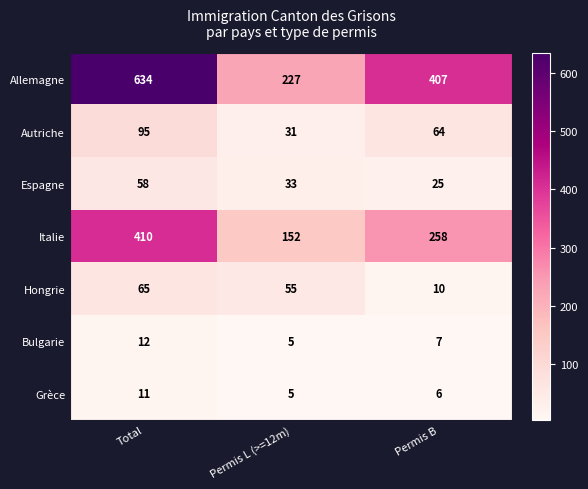

At which category does the chart reach its peak across all series?

Total